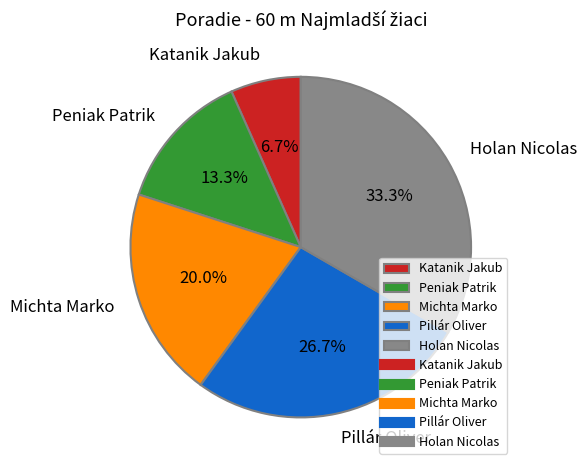

How many segments does this pie chart have?

5